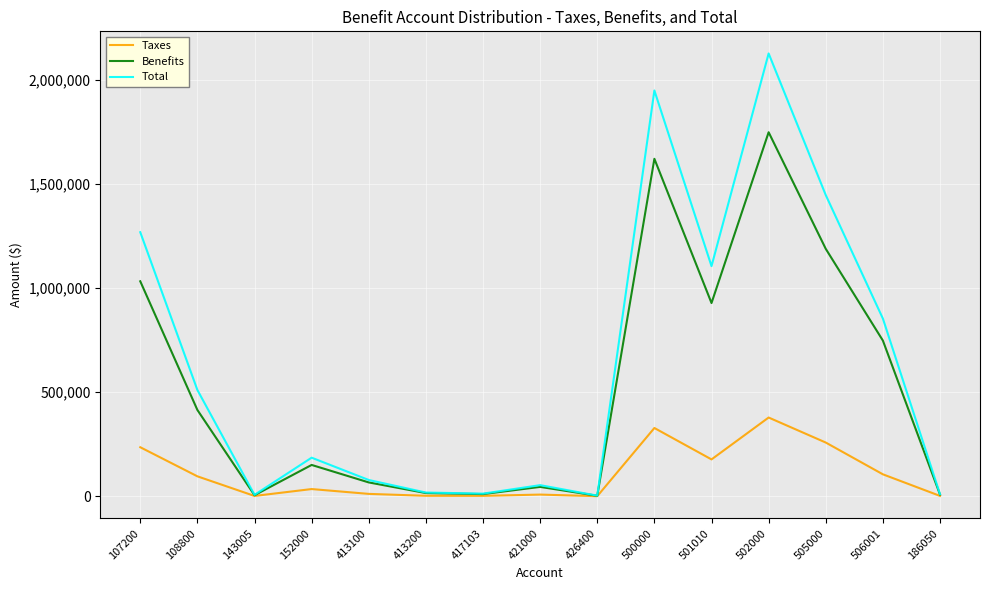

What are all the series names shown in the legend?

Taxes, Benefits, Total